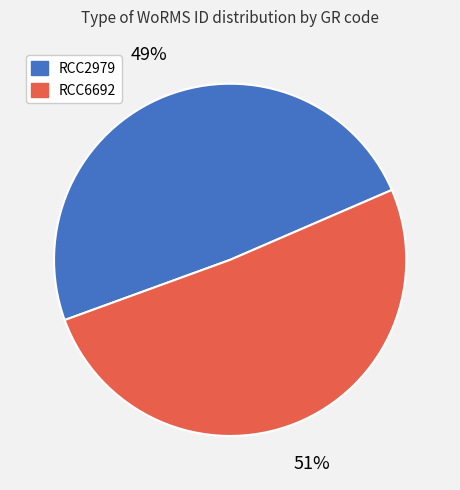

What is the majority slice?

RCC6692